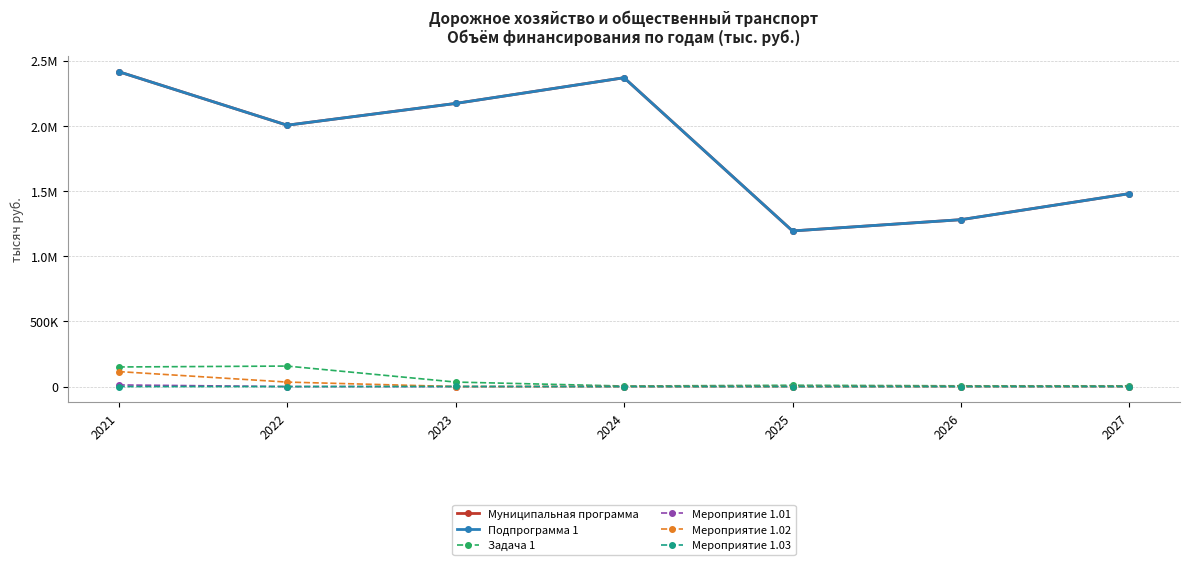

True or false: Задача 1 and Мероприятие 1.01 cross at least once.

False